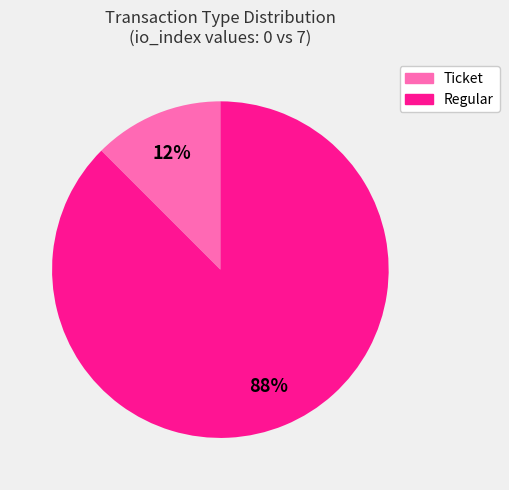

Rank the categories by value from lowest to highest.

Ticket, Regular